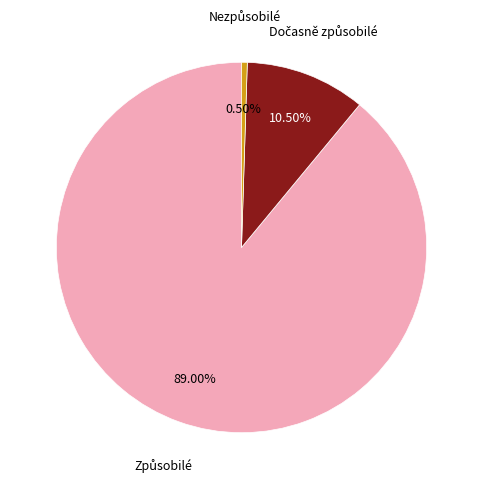

What is the majority slice?

Způsobilé